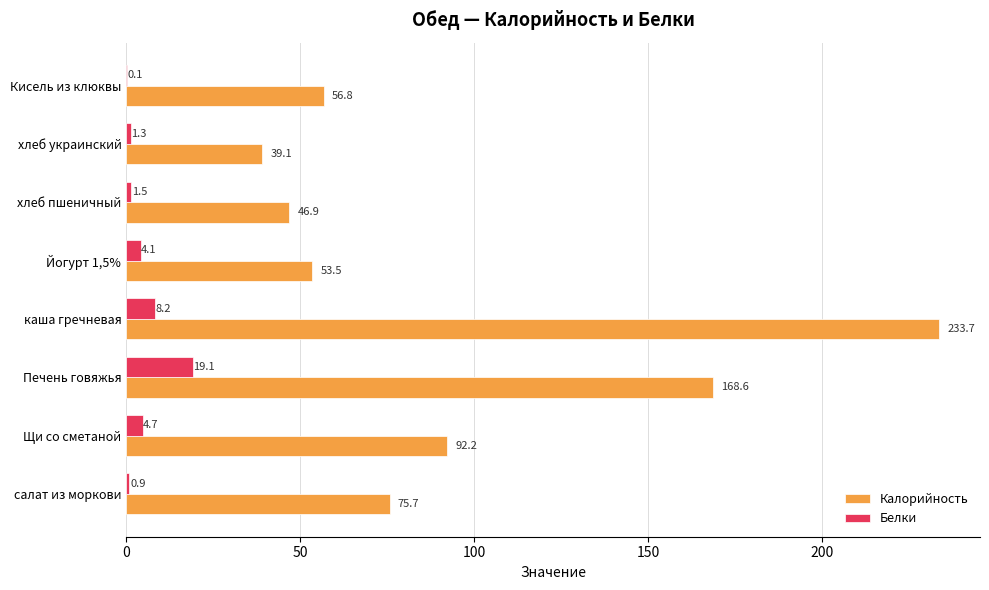

Is it true that Белки equals 4.7 at Щи со сметаной?

True